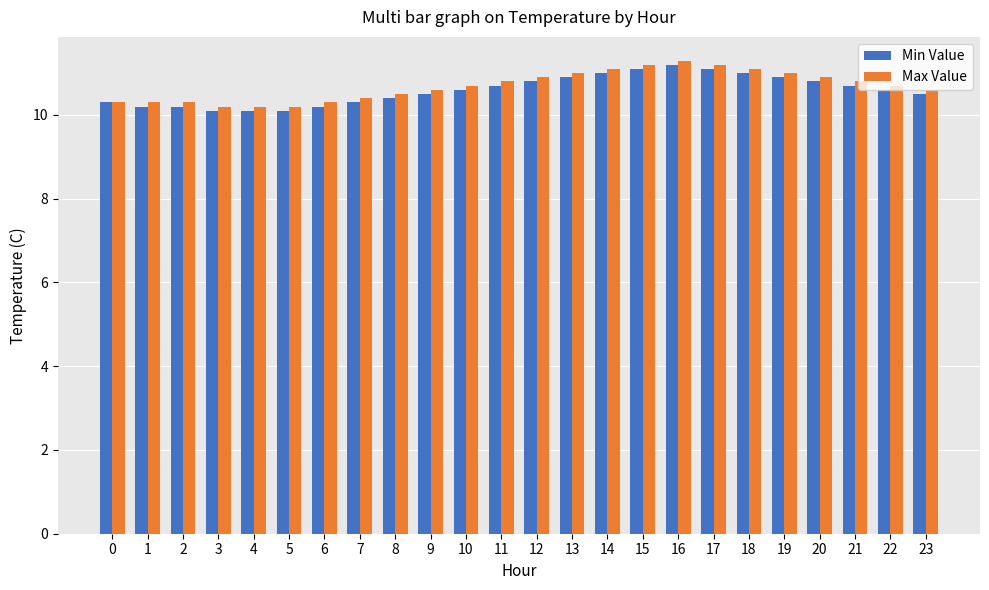

What is the total value across all series at 14?

22.1